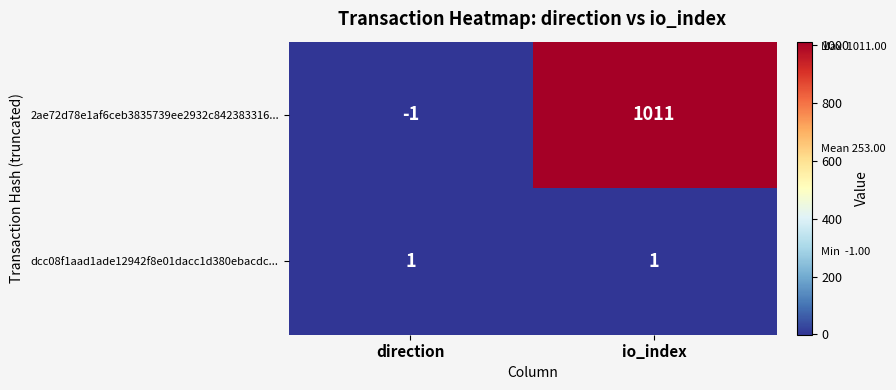

At which category is the sum across all series the highest?

io_index